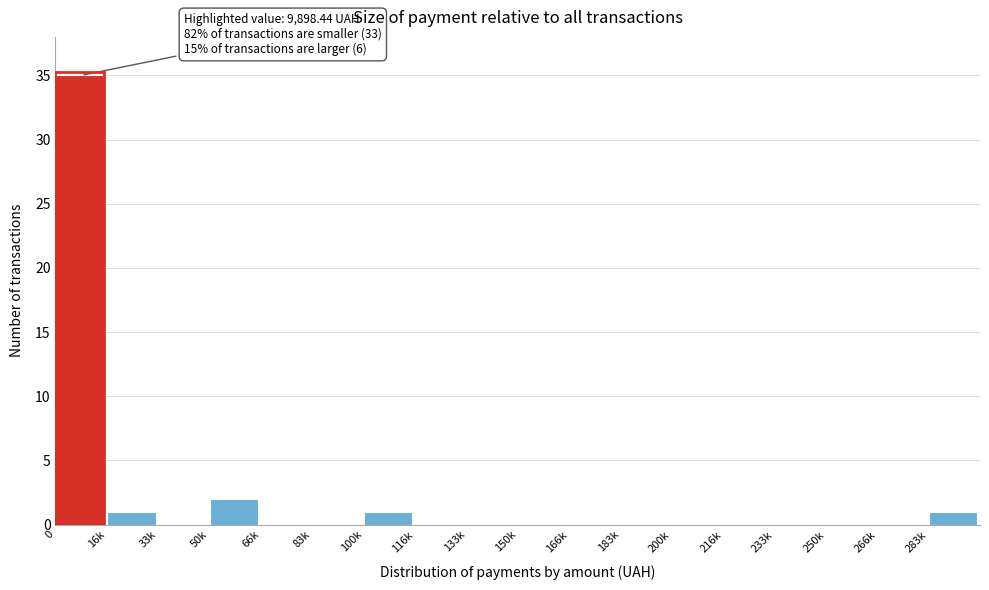

Reading left to right, transcribe all the data shown in this chart.

0=35	16k=1	33k=0	50k=2	66k=0	83k=0	100k=1	116k=0	133k=0	150k=0	166k=0	183k=0	200k=0	216k=0	233k=0	250k=0	266k=0	283k=1